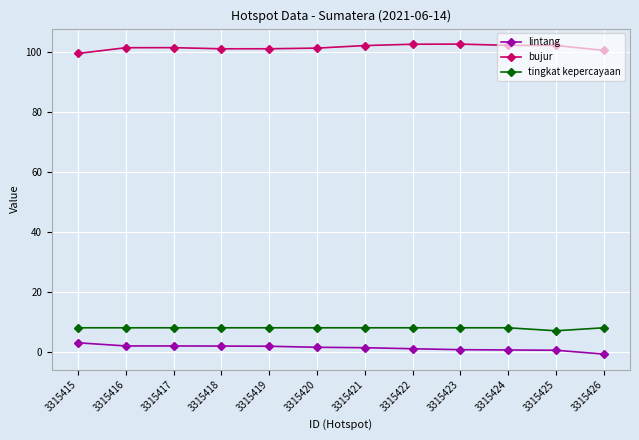

At which label does lintang first exceed 1?

3315415